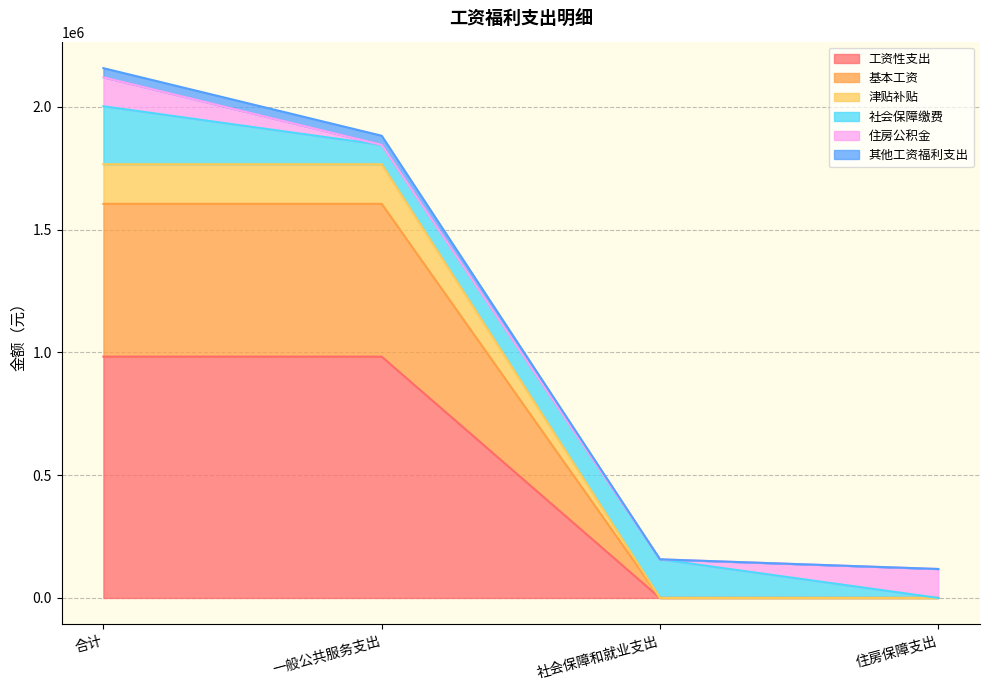

What is the maximum value for 工资性支出?

982888.0